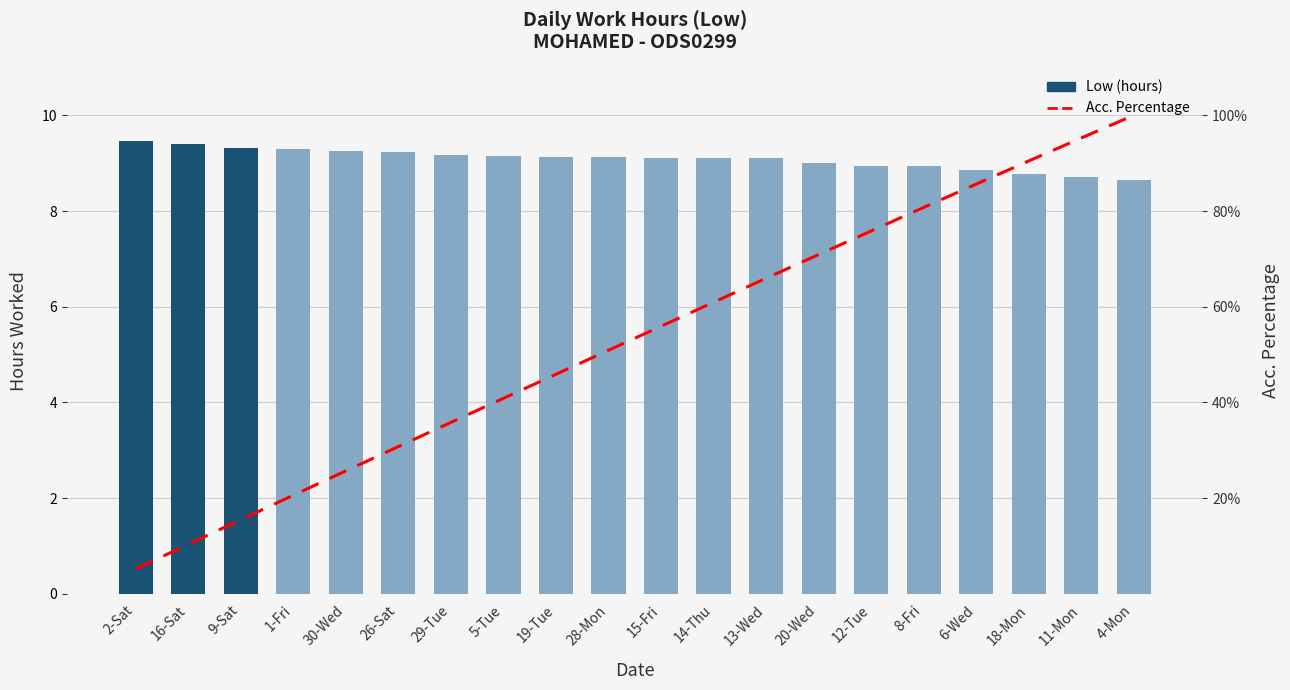

Is it true that Low (hours) equals 2.3 at 16-Sat?

False